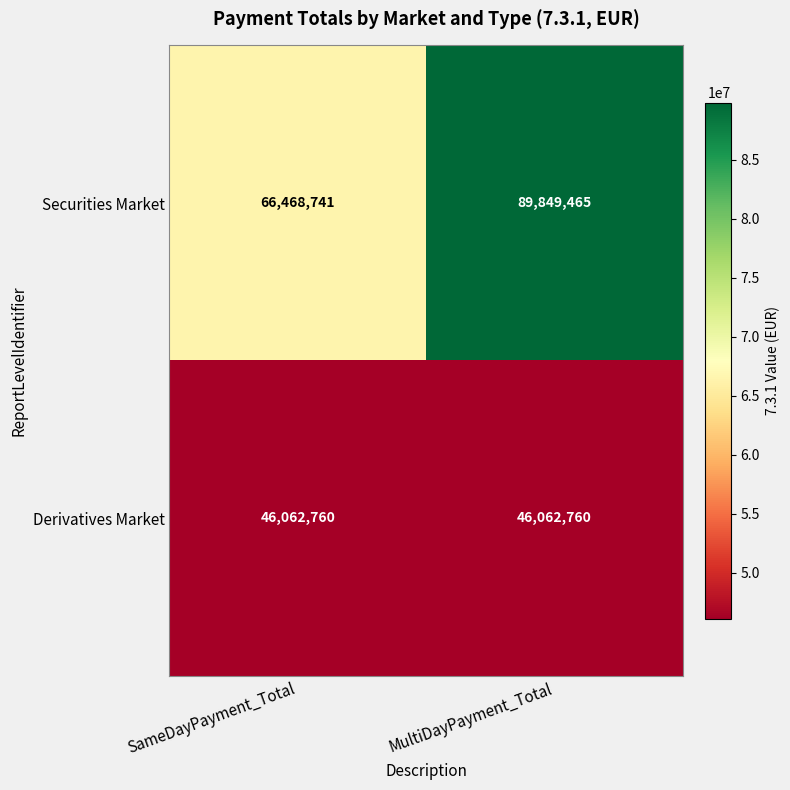

List the series in order of their overall mean, lowest first.

Derivatives Market, Securities Market